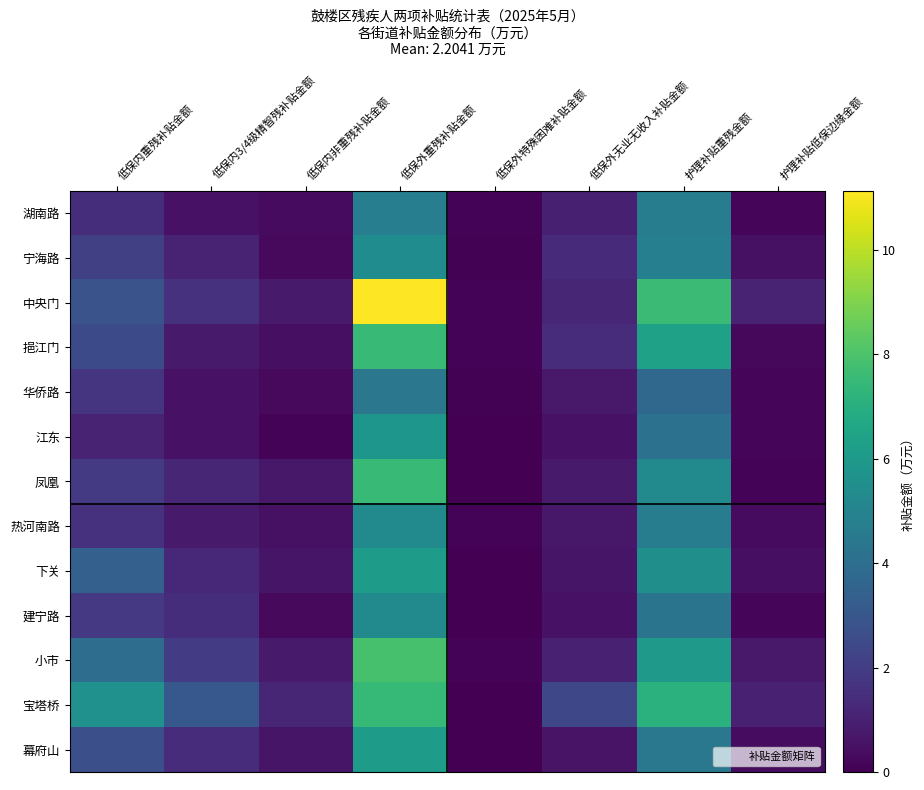

Reading left to right, transcribe all the data shown in this chart.

湖南路: 低保内重残补贴金额=1.5	低保内3/4级精智残补贴金额=0.6	低保内非重残补贴金额=0.3	低保外重残补贴金额=4.8	低保外特殊困难补贴金额=0.1	低保外无业无收入补贴金额=1.0	护理补贴重残金额=4.7	护理补贴低保边缘金额=0.2
宁海路: 低保内重残补贴金额=2.1	低保内3/4级精智残补贴金额=1.1	低保内非重残补贴金额=0.3	低保外重残补贴金额=5.4	低保外特殊困难补贴金额=0.1	低保外无业无收入补贴金额=1.3	护理补贴重残金额=4.8	护理补贴低保边缘金额=0.5
中央门: 低保内重残补贴金额=2.9	低保内3/4级精智残补贴金额=1.6	低保内非重残补贴金额=0.8	低保外重残补贴金额=11.1	低保外特殊困难补贴金额=0.1	低保外无业无收入补贴金额=1.2	护理补贴重残金额=7.6	护理补贴低保边缘金额=1.1
挹江门: 低保内重残补贴金额=2.5	低保内3/4级精智残补贴金额=0.8	低保内非重残补贴金额=0.5	低保外重残补贴金额=7.6	低保外特殊困难补贴金额=0.1	低保外无业无收入补贴金额=1.4	护理补贴重残金额=6.4	护理补贴低保边缘金额=0.2
华侨路: 低保内重残补贴金额=1.7	低保内3/4级精智残补贴金额=0.6	低保内非重残补贴金额=0.3	低保外重残补贴金额=4.4	低保外特殊困难补贴金额=0.1	低保外无业无收入补贴金额=0.8	护理补贴重残金额=3.8	护理补贴低保边缘金额=0.2
江东: 低保内重残补贴金额=1.1	低保内3/4级精智残补贴金额=0.6	低保内非重残补贴金额=0.1	低保外重残补贴金额=5.8	低保外特殊困难补贴金额=0.0	低保外无业无收入补贴金额=0.6	护理补贴重残金额=4.1	护理补贴低保边缘金额=0.2
凤凰: 低保内重残补贴金额=1.9	低保内3/4级精智残补贴金额=1.2	低保内非重残补贴金额=0.7	低保外重残补贴金额=7.6	低保外特殊困难补贴金额=0.0	低保外无业无收入补贴金额=0.8	护理补贴重残金额=5.3	护理补贴低保边缘金额=0.1
热河南路: 低保内重残补贴金额=1.6	低保内3/4级精智残补贴金额=0.8	低保内非重残补贴金额=0.5	低保外重残补贴金额=5.3	低保外特殊困难补贴金额=0.1	低保外无业无收入补贴金额=0.7	护理补贴重残金额=4.7	护理补贴低保边缘金额=0.3
下关: 低保内重残补贴金额=3.4	低保内3/4级精智残补贴金额=1.3	低保内非重残补贴金额=0.6	低保外重残补贴金额=6.2	低保外特殊困难补贴金额=0.0	低保外无业无收入补贴金额=0.6	护理补贴重残金额=5.6	护理补贴低保边缘金额=0.4
建宁路: 低保内重残补贴金额=1.8	低保内3/4级精智残补贴金额=1.5	低保内非重残补贴金额=0.3	低保外重残补贴金额=5.3	低保外特殊困难补贴金额=0.0	低保外无业无收入补贴金额=0.6	护理补贴重残金额=4.3	护理补贴低保边缘金额=0.2
小市: 低保内重残补贴金额=4.0	低保内3/4级精智残补贴金额=2.0	低保内非重残补贴金额=0.8	低保外重残补贴金额=7.9	低保外特殊困难补贴金额=0.1	低保外无业无收入补贴金额=1.0	护理补贴重残金额=6.0	护理补贴低保边缘金额=0.8
宝塔桥: 低保内重残补贴金额=5.6	低保内3/4级精智残补贴金额=3.1	低保内非重残补贴金额=1.2	低保外重残补贴金额=7.5	低保外特殊困难补贴金额=0.0	低保外无业无收入补贴金额=2.4	护理补贴重残金额=7.1	护理补贴低保边缘金额=1.0
幕府山: 低保内重残补贴金额=2.7	低保内3/4级精智残补贴金额=1.4	低保内非重残补贴金额=0.6	低保外重残补贴金额=6.2	低保外特殊困难补贴金额=0.0	低保外无业无收入补贴金额=0.6	护理补贴重残金额=4.4	护理补贴低保边缘金额=0.4